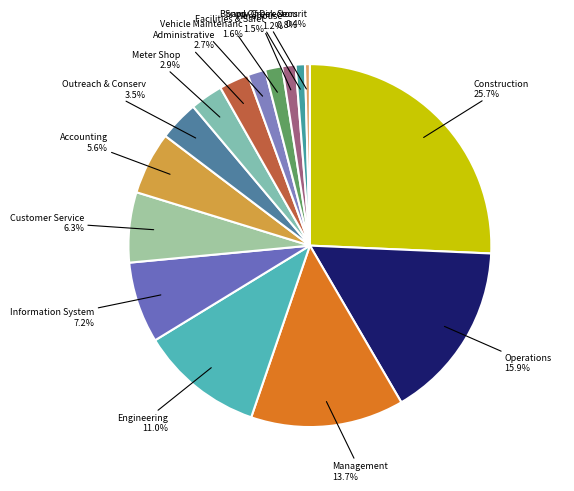

Which category has the smallest portion of the pie?

Snow Creek Security